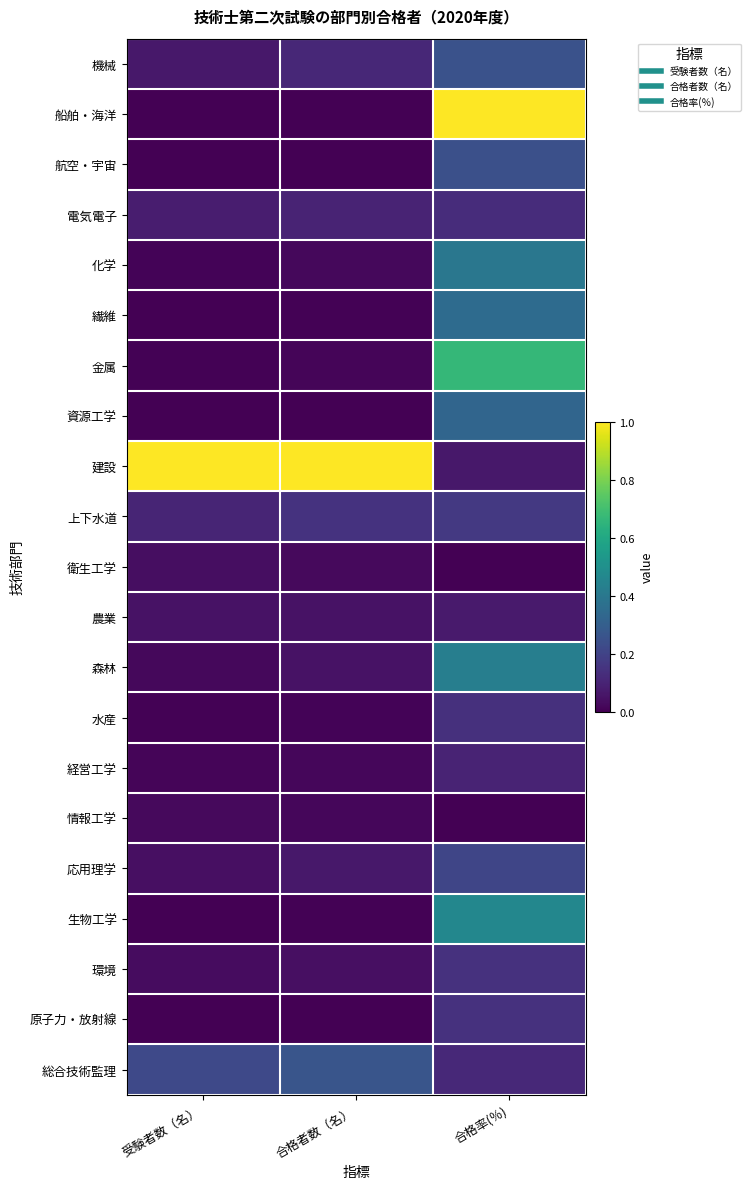

At which category is the sum across all series the highest?

合格率(％)